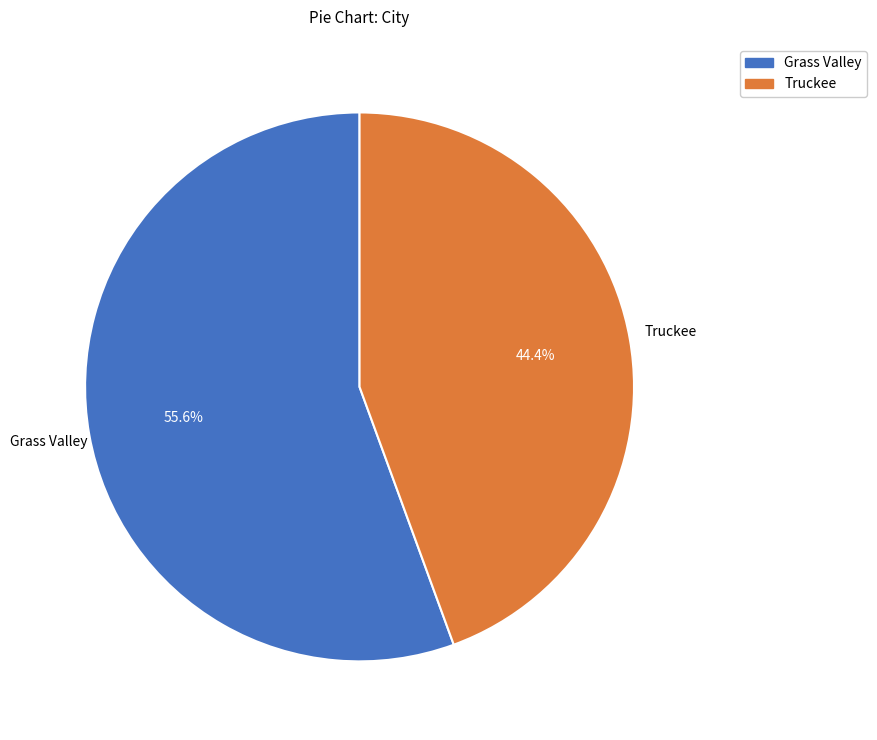

Which slice is the largest?

Grass Valley